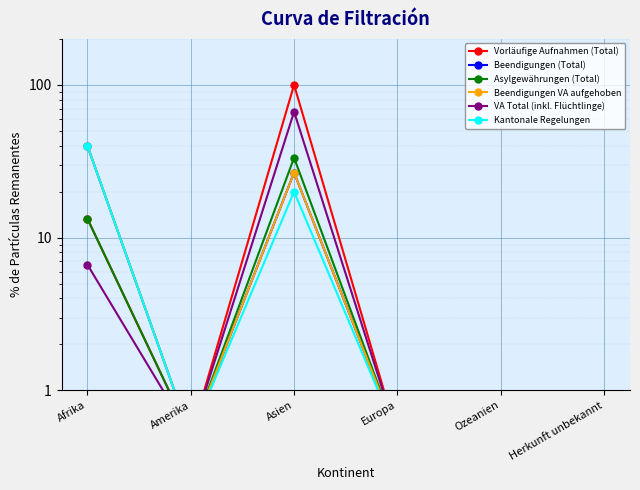

List the series in order of their peak value, highest first.

Vorläufige Aufnahmen (Total), VA Total (inkl. Flüchtlinge), Beendigungen (Total), Beendigungen VA aufgehoben, Kantonale Regelungen, Asylgewährungen (Total)